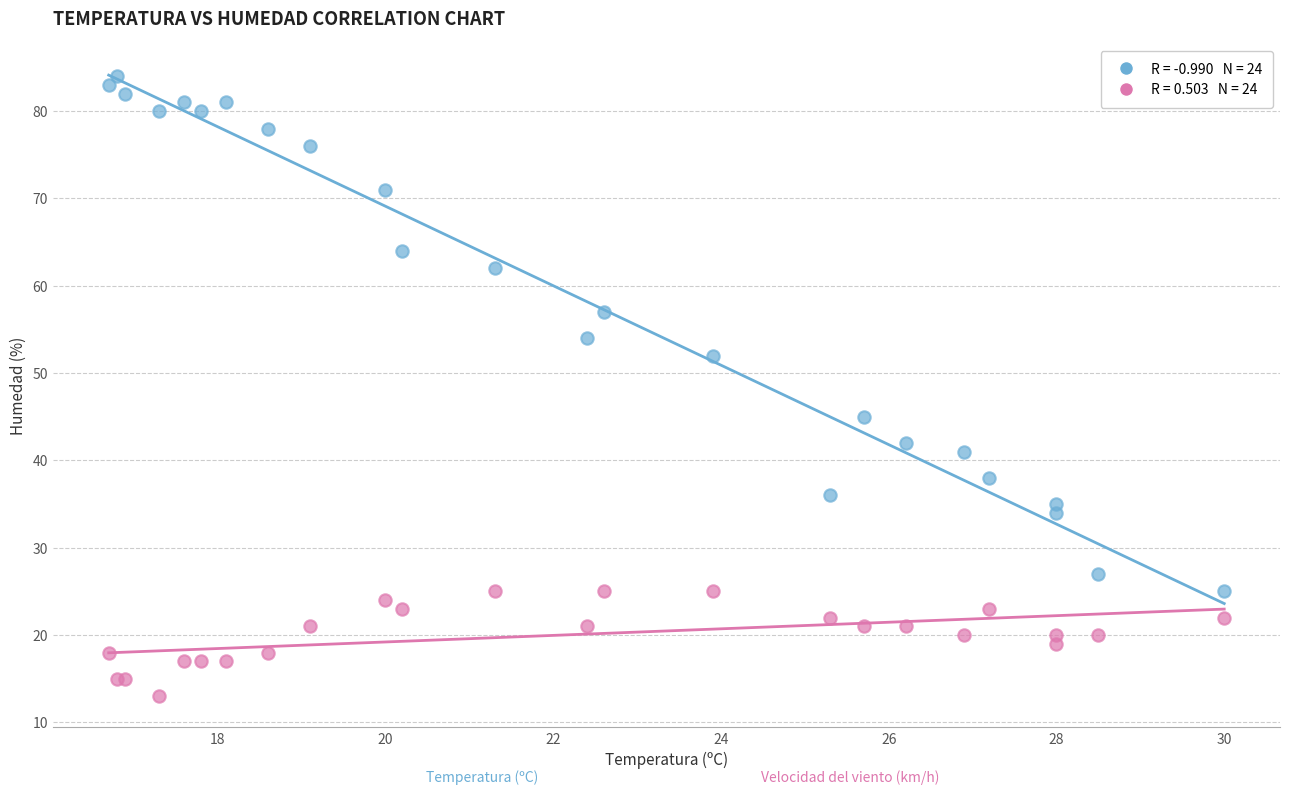

Across all series, what Y value is closest to 48?

45